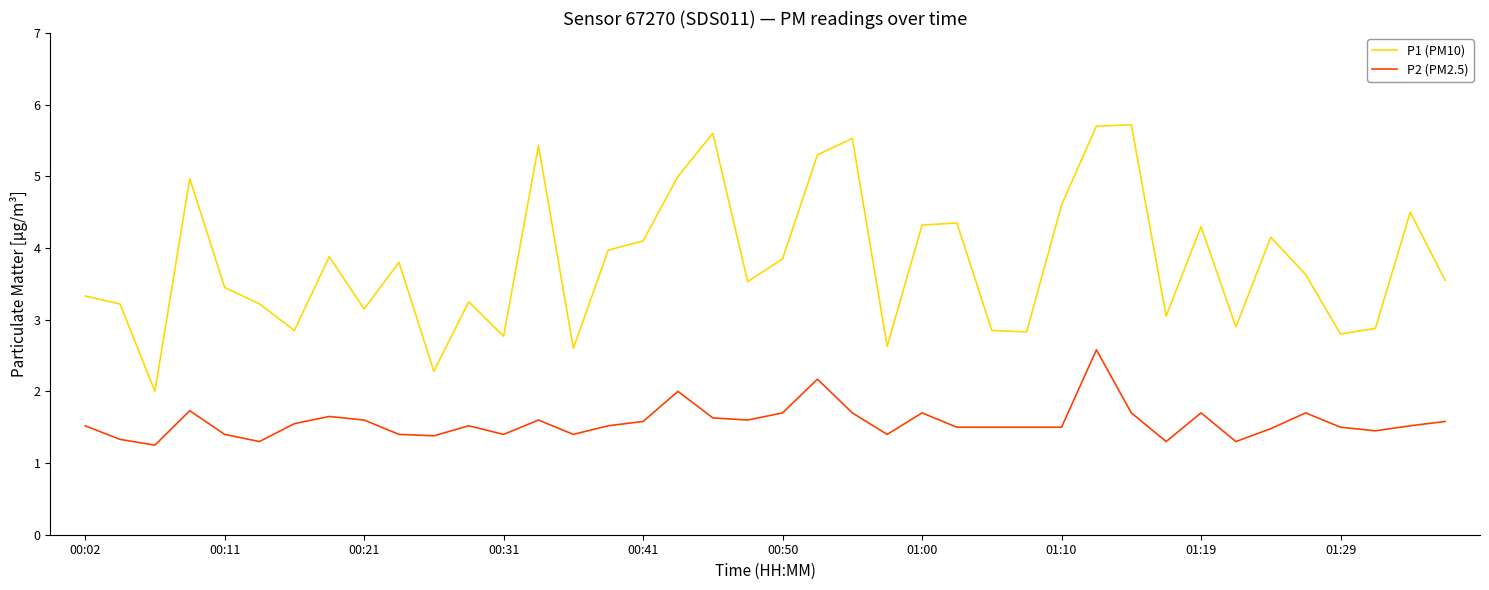

Rank the series by their average value, from highest to lowest.

P1 (PM10), P2 (PM2.5)